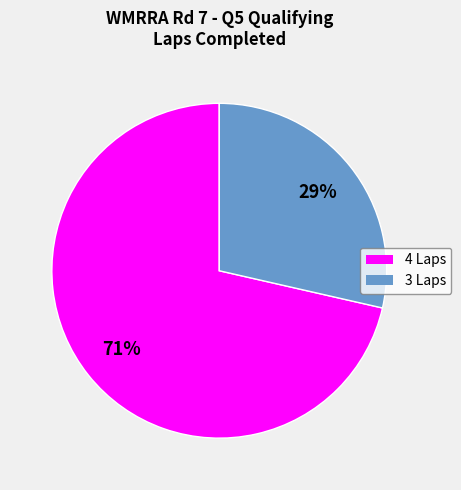

Which category accounts for the majority?

4 Laps